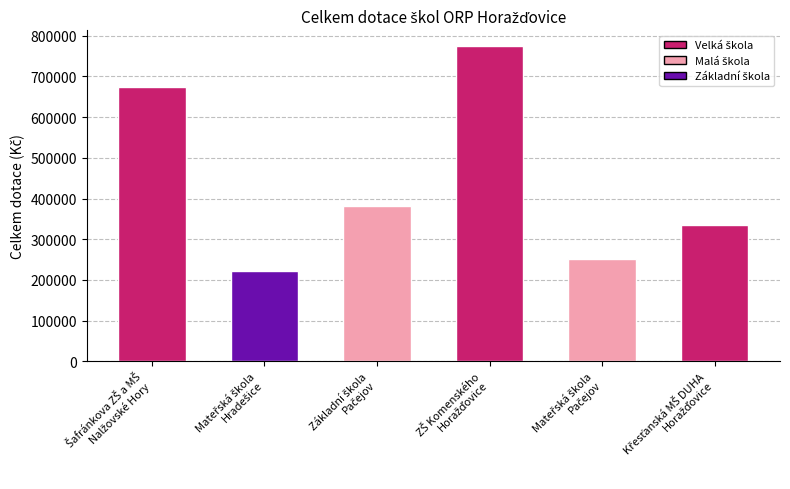

What is the sum of all values?

2639492